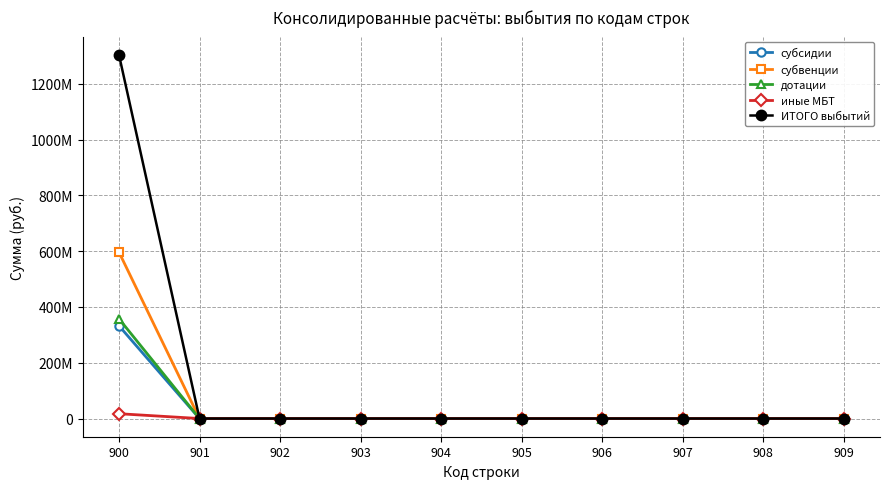

The value of субвенции at 900 is 1053509161.6. True or false?

False